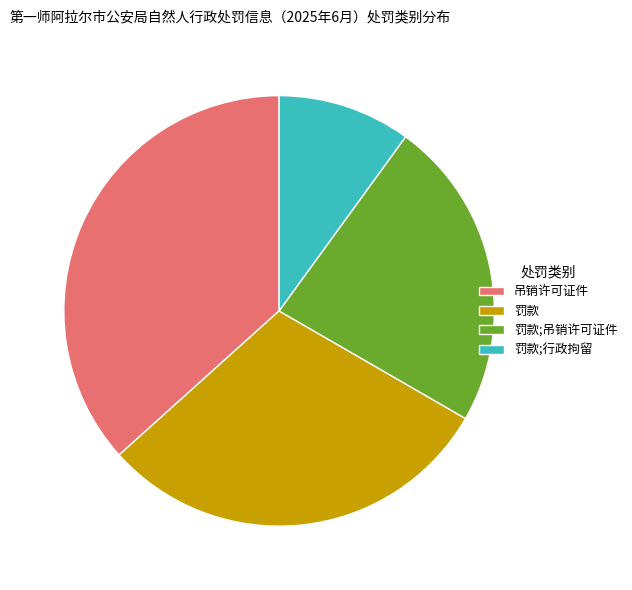

Is the sum of 罚款;吊销许可证件 and 罚款 greater than half?

Yes